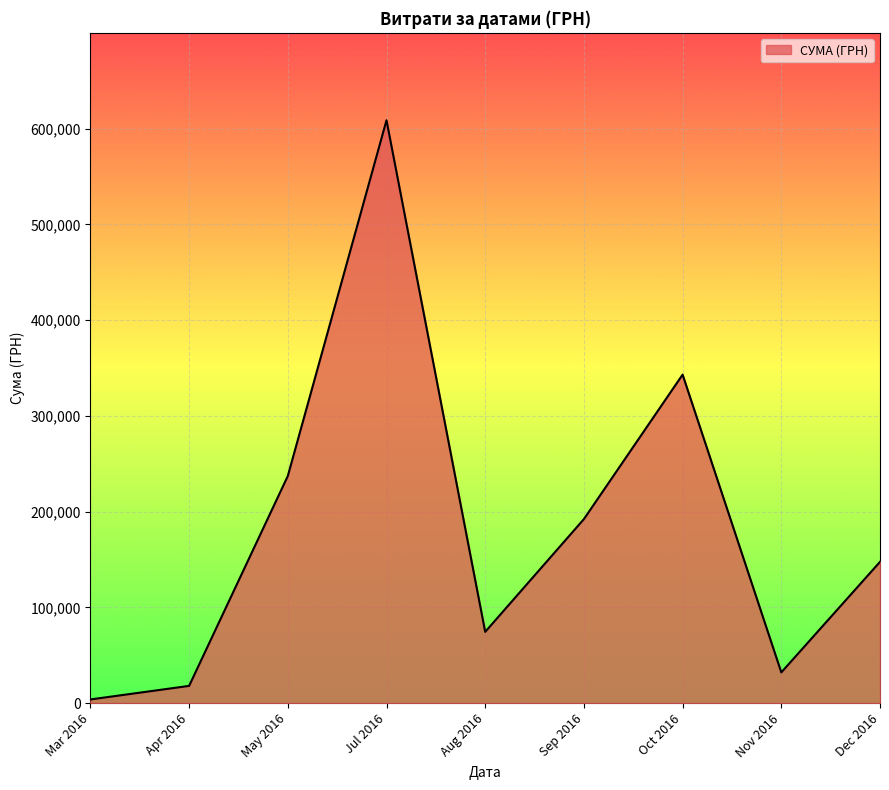

At which category does the chart reach its peak across all series?

Jul 2016